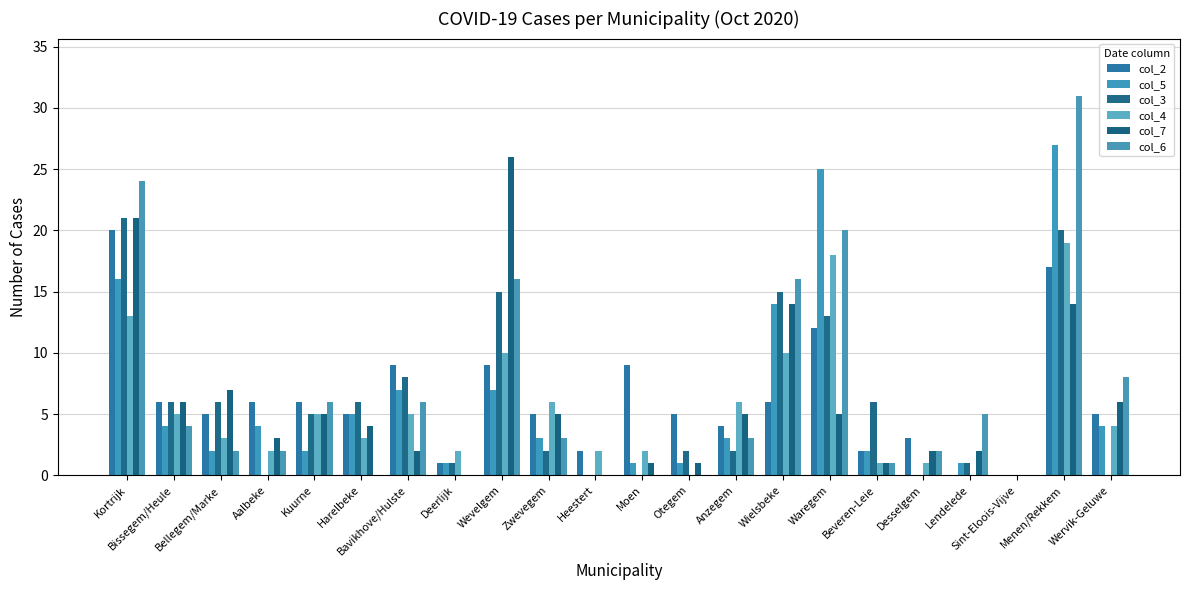

What is the total value across all series at Wervik-Geluwe?

27